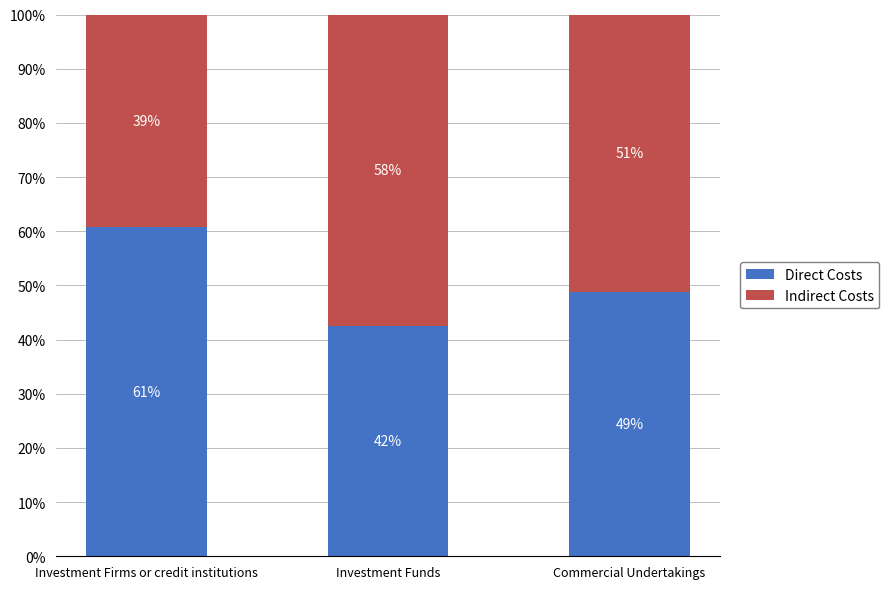

What is the total value across all series at Commercial Undertakings?

100.0